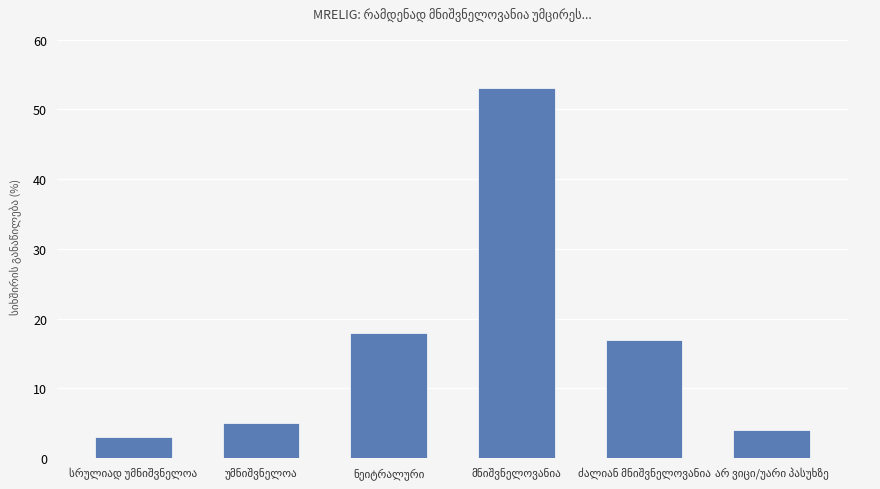

How many values are below 17?

3